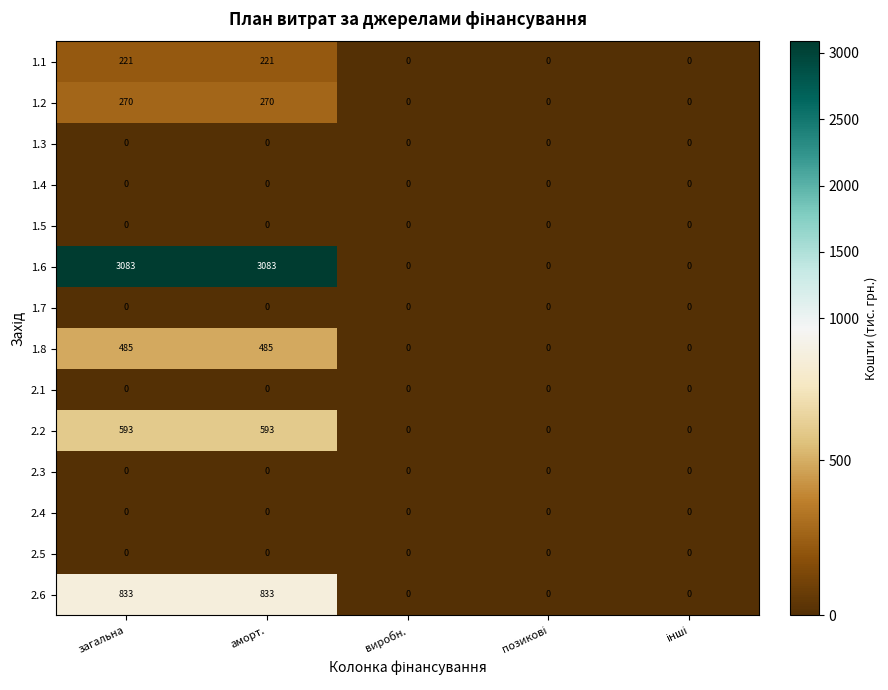

Is it true that 2.6 equals 833 at загальна?

True